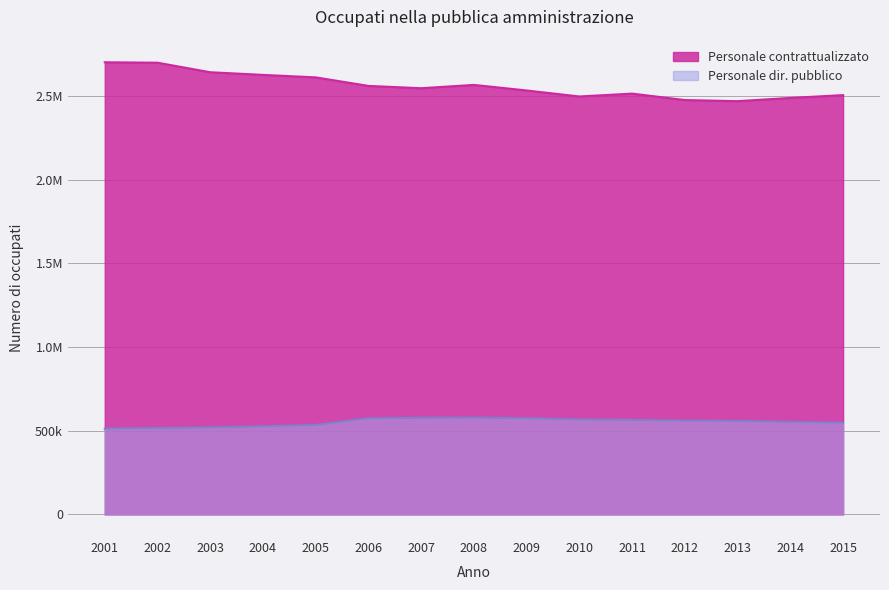

Between 2011 and 2014, which is larger?

2011